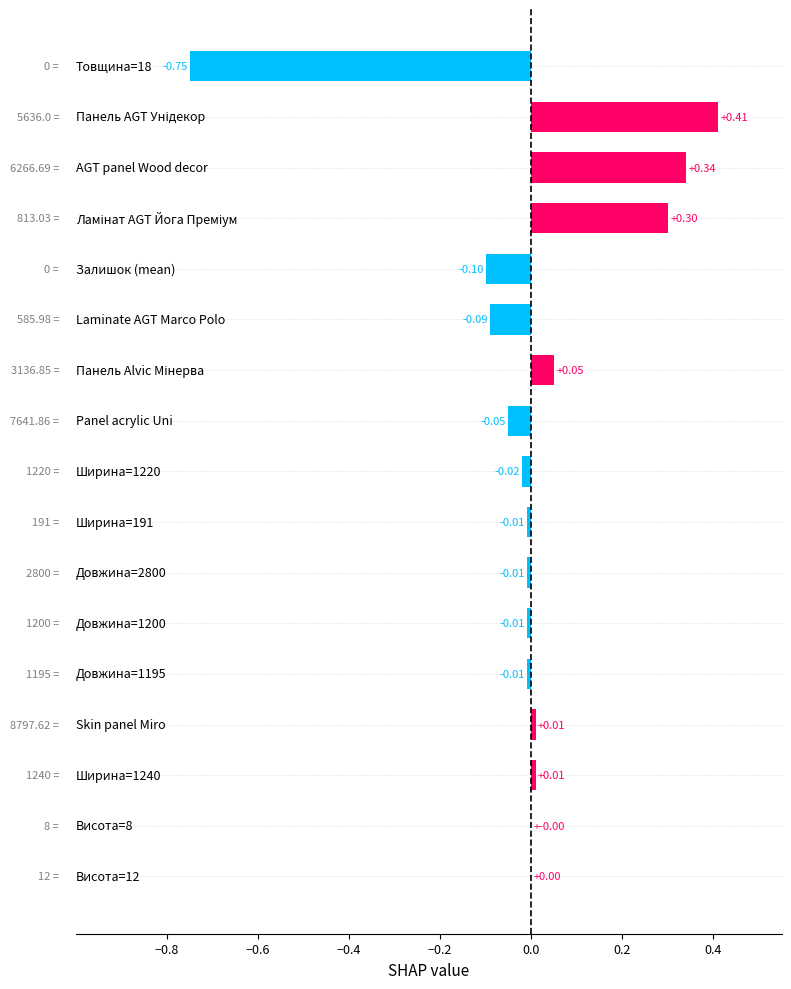

How many series are shown in this chart?

1